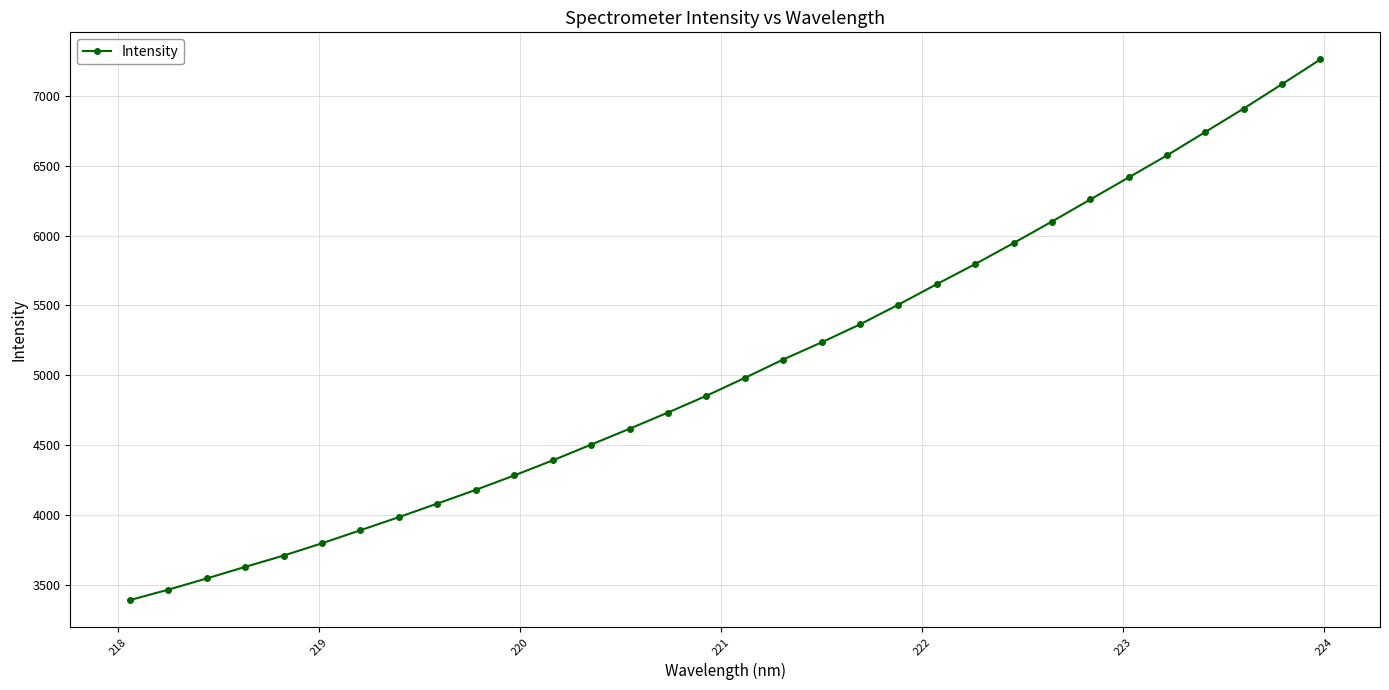

How many distinct data groups are displayed?

1